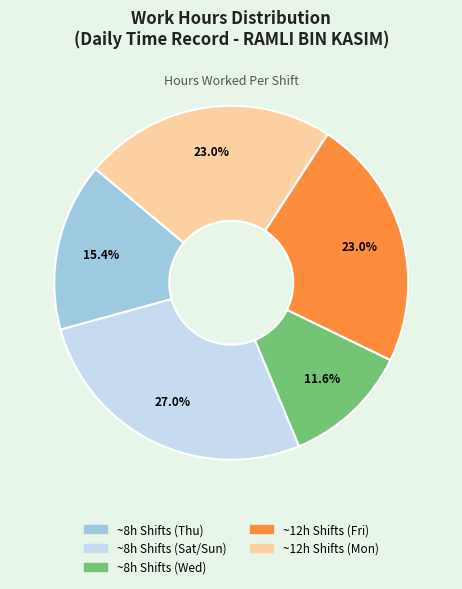

Count the number of slices in the pie.

5